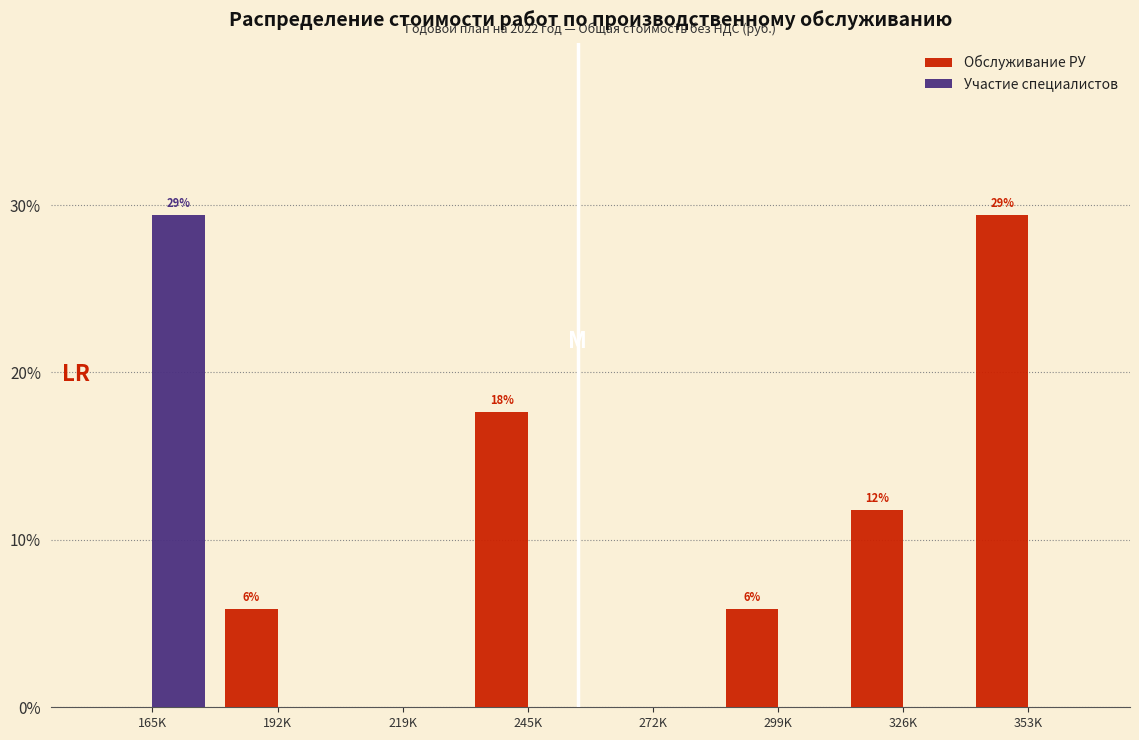

Reading left to right, list all the values displayed in this chart.

Обслуживание РУ: 165K=0.0	192K=5.9	219K=0.0	245K=17.6	272K=0.0	299K=5.9	326K=11.8	353K=29.4
Участие специалистов: 165K=29.4	192K=0.0	219K=0.0	245K=0.0	272K=0.0	299K=0.0	326K=0.0	353K=0.0